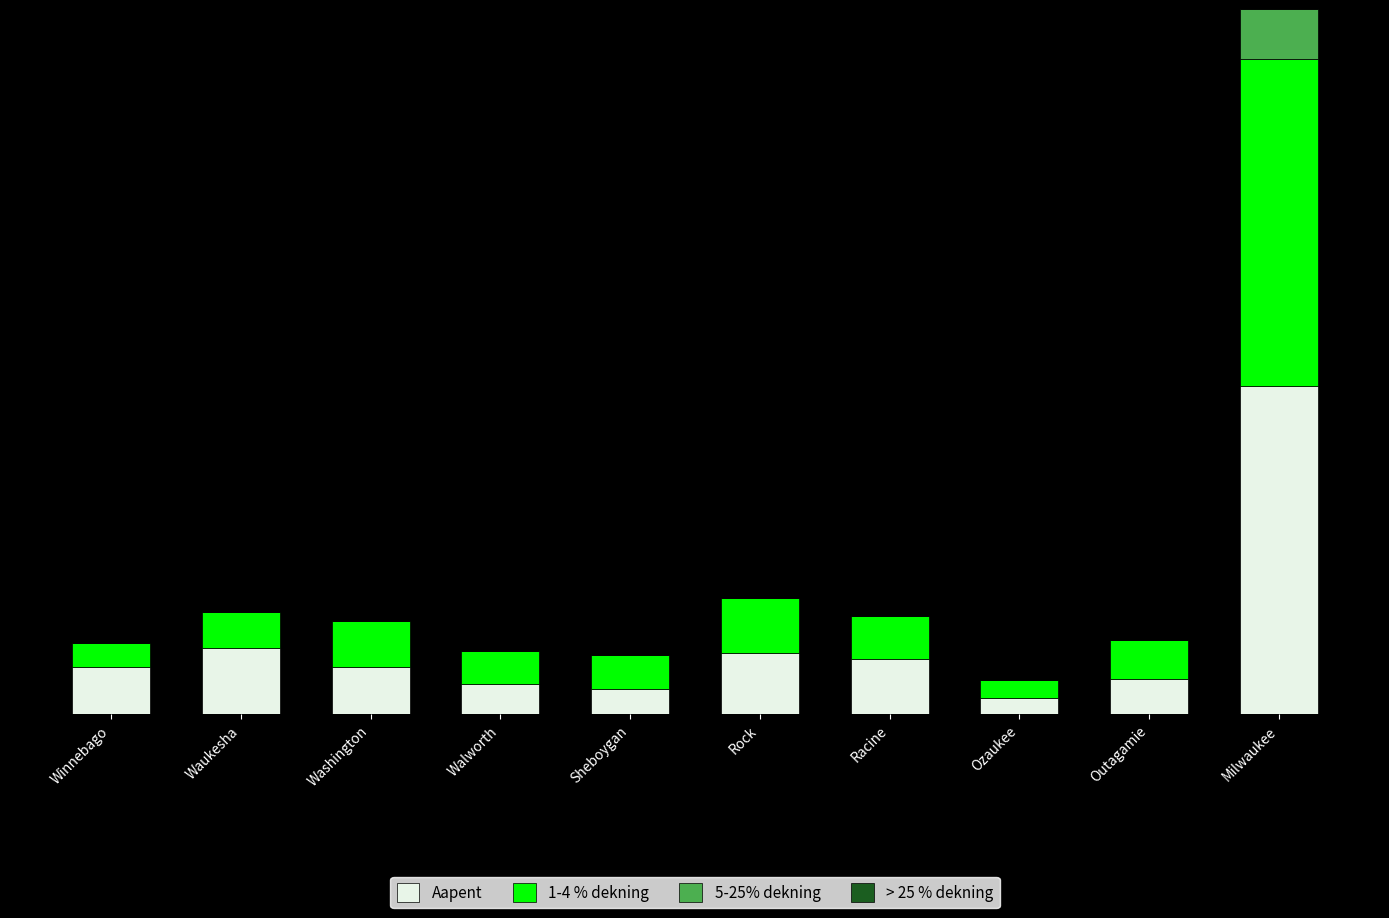

Are the bars horizontal?

No